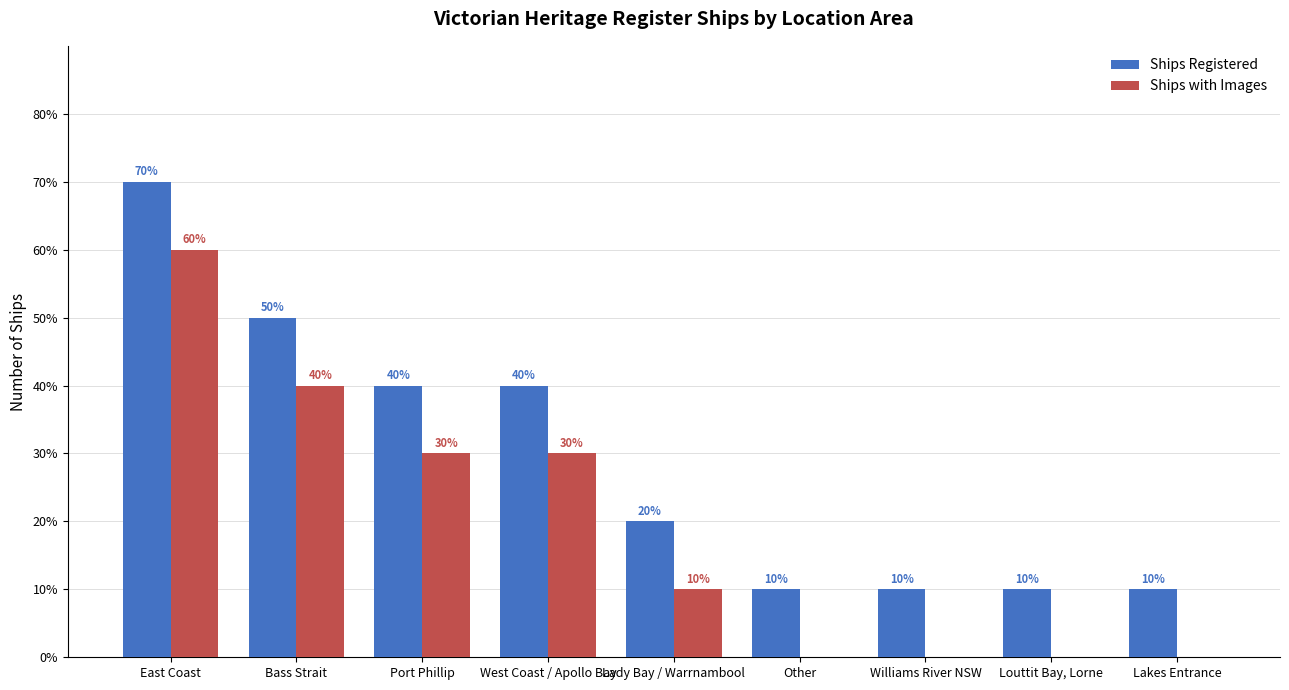

The Ships Registered series shows 1 at Williams River NSW. True or false?

False